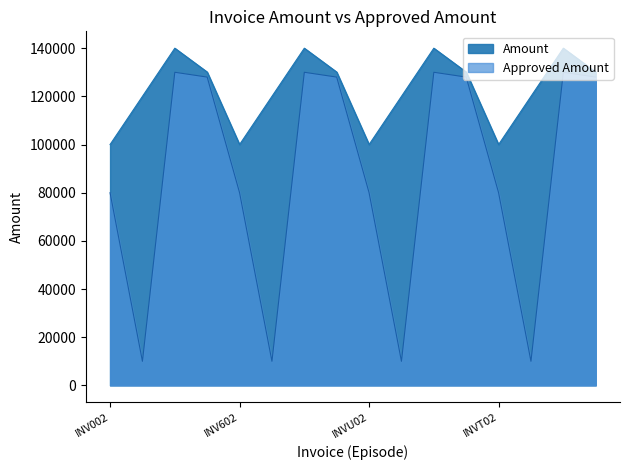

Which series has the largest range (max minus min)?

Approved Amount